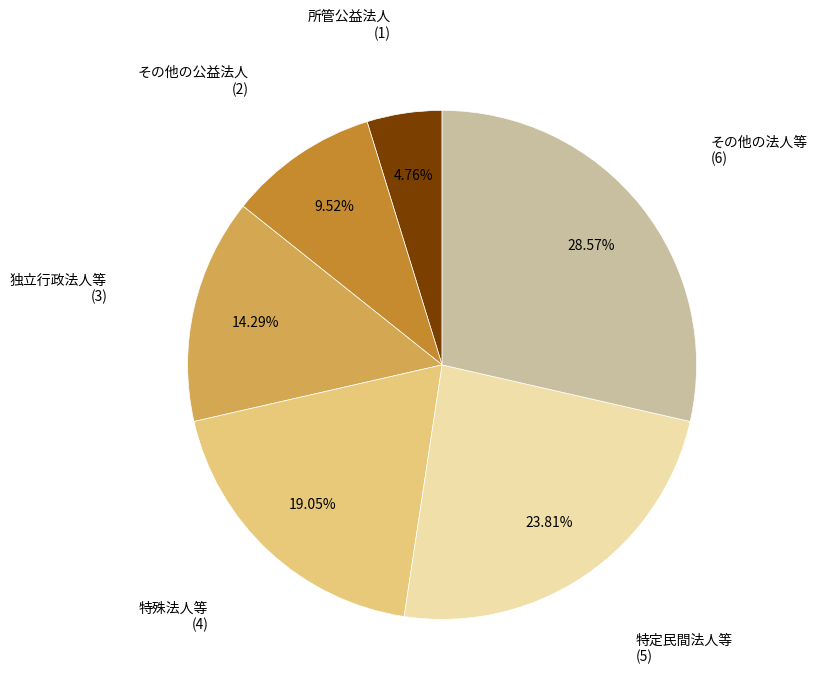

Is there any slice that represents more than half of the pie?

No